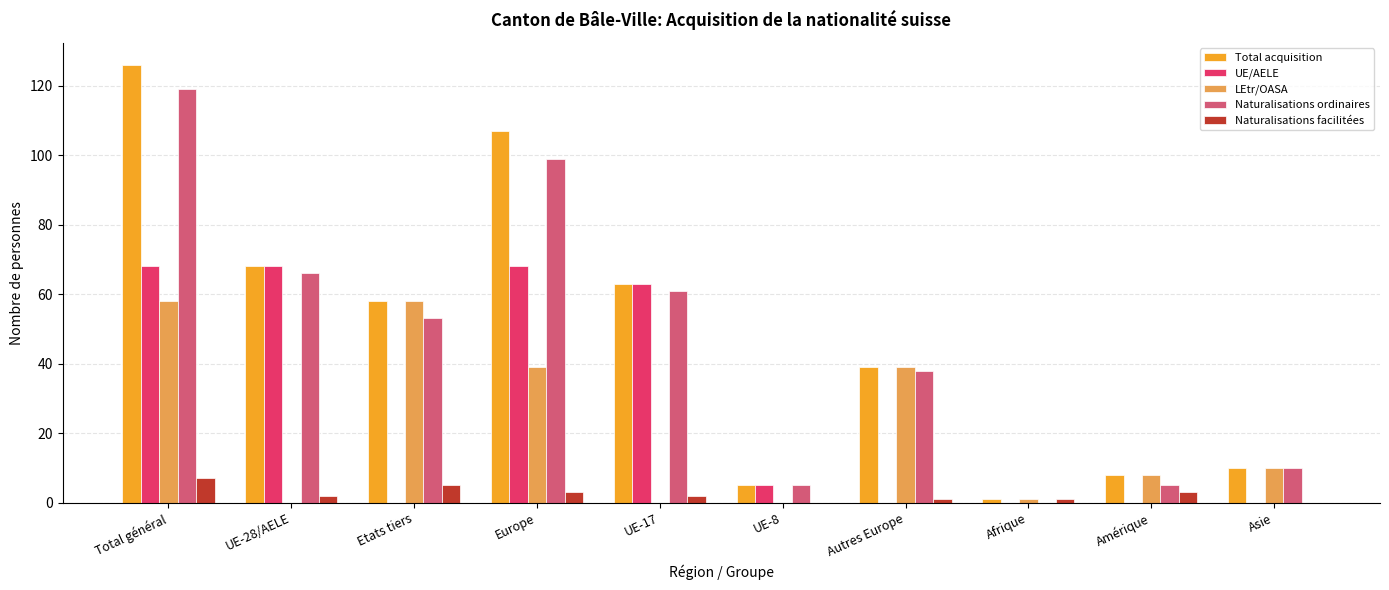

What is the sum of all Naturalisations facilitées values?

24